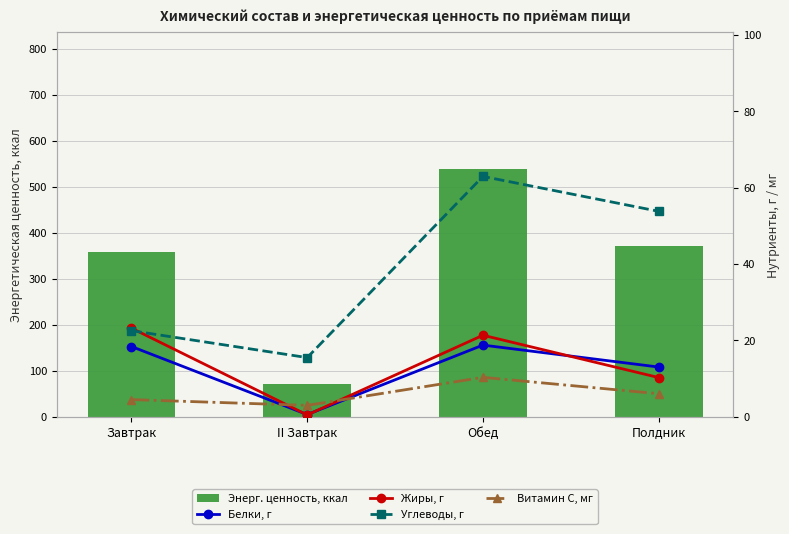

What is the total value across all series at Полдник?

454.3